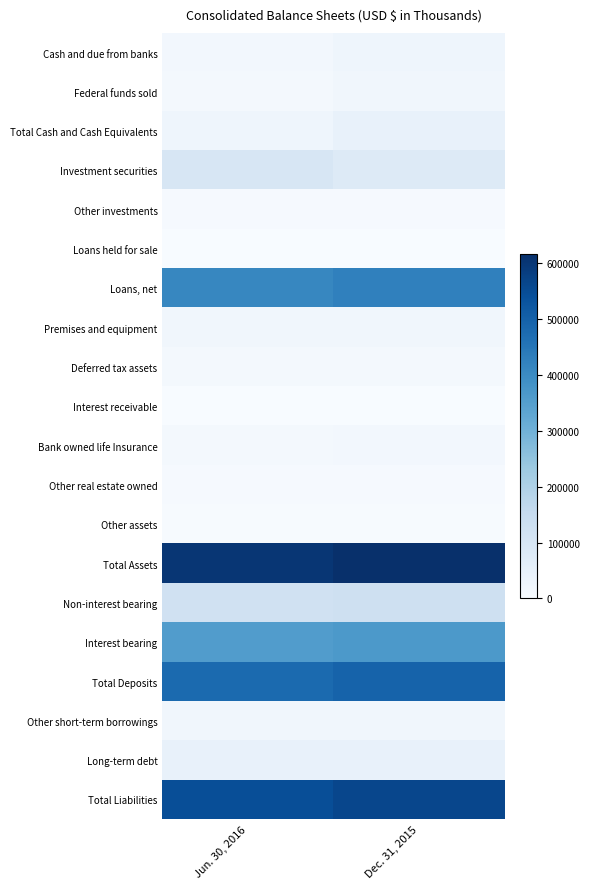

Reading left to right, what are all the values shown in this chart?

Cash and due from banks: Jun. 30, 2016=15464	Dec. 31, 2015=26713
Federal funds sold: Jun. 30, 2016=12795	Dec. 31, 2015=20178
Total Cash and Cash Equivalents: Jun. 30, 2016=28259	Dec. 31, 2015=46891
Investment securities: Jun. 30, 2016=98732	Dec. 31, 2015=79860
Other investments: Jun. 30, 2016=6611	Dec. 31, 2015=6592
Loans held for sale: Jun. 30, 2016=1637	Dec. 31, 2015=0
Loans, net: Jun. 30, 2016=411738	Dec. 31, 2015=426429
Premises and equipment: Jun. 30, 2016=20243	Dec. 31, 2015=20612
Deferred tax assets: Jun. 30, 2016=11840	Dec. 31, 2015=12126
Interest receivable: Jun. 30, 2016=1676	Dec. 31, 2015=1761
Bank owned life Insurance: Jun. 30, 2016=14120	Dec. 31, 2015=14585
Other real estate owned: Jun. 30, 2016=4898	Dec. 31, 2015=5694
Other assets: Jun. 30, 2016=2588	Dec. 31, 2015=2432
Total Assets: Jun. 30, 2016=602342	Dec. 31, 2015=616982
Non-interest bearing: Jun. 30, 2016=121933	Dec. 31, 2015=129634
Interest bearing: Jun. 30, 2016=356092	Dec. 31, 2015=365278
Total Deposits: Jun. 30, 2016=478025	Dec. 31, 2015=494912
Other short-term borrowings: Jun. 30, 2016=20051	Dec. 31, 2015=20052
Long-term debt: Jun. 30, 2016=47673	Dec. 31, 2015=47698
Total Liabilities: Jun. 30, 2016=546766	Dec. 31, 2015=563422